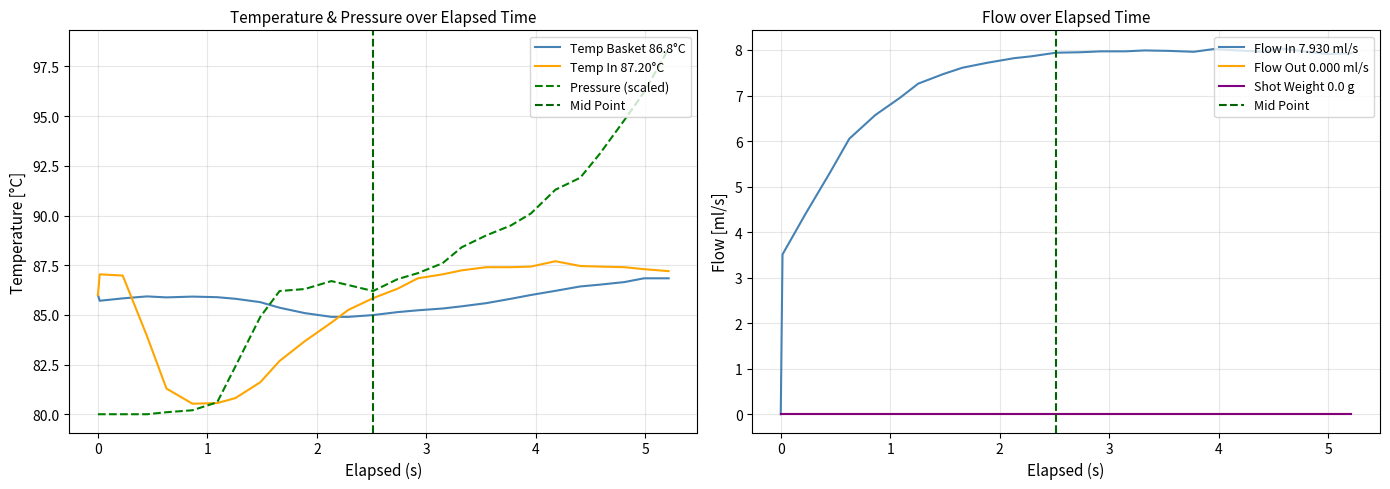

True or false: water_temperature_basket and pressure intersect in this chart.

True